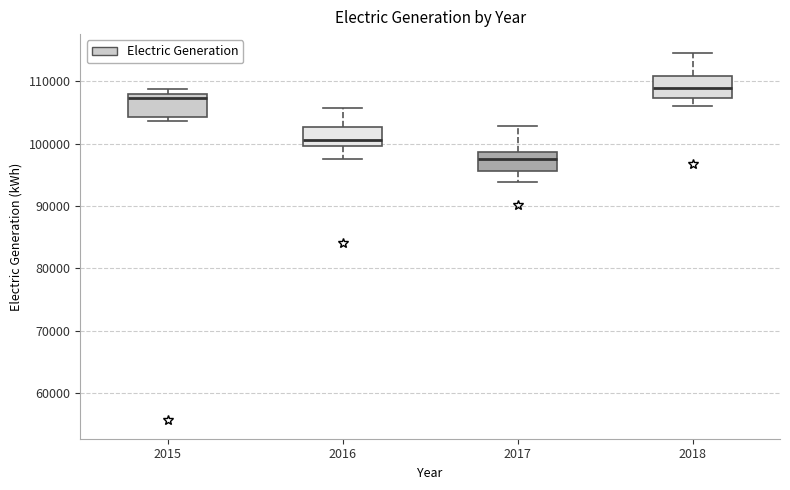

Which box has the lowest median line?

2017